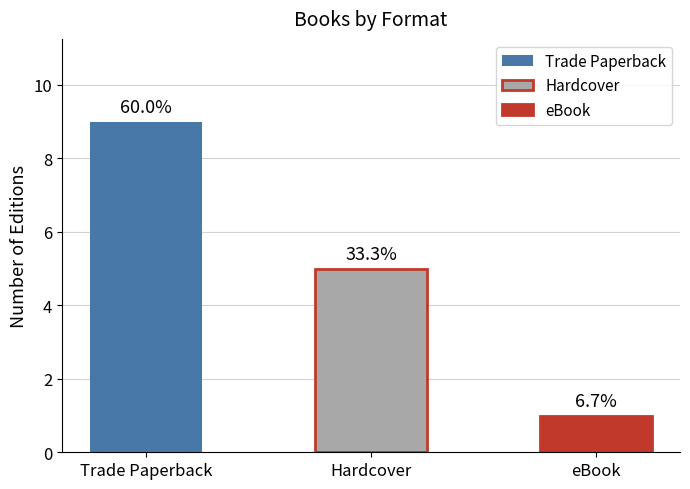

How many bars are there in total?

3